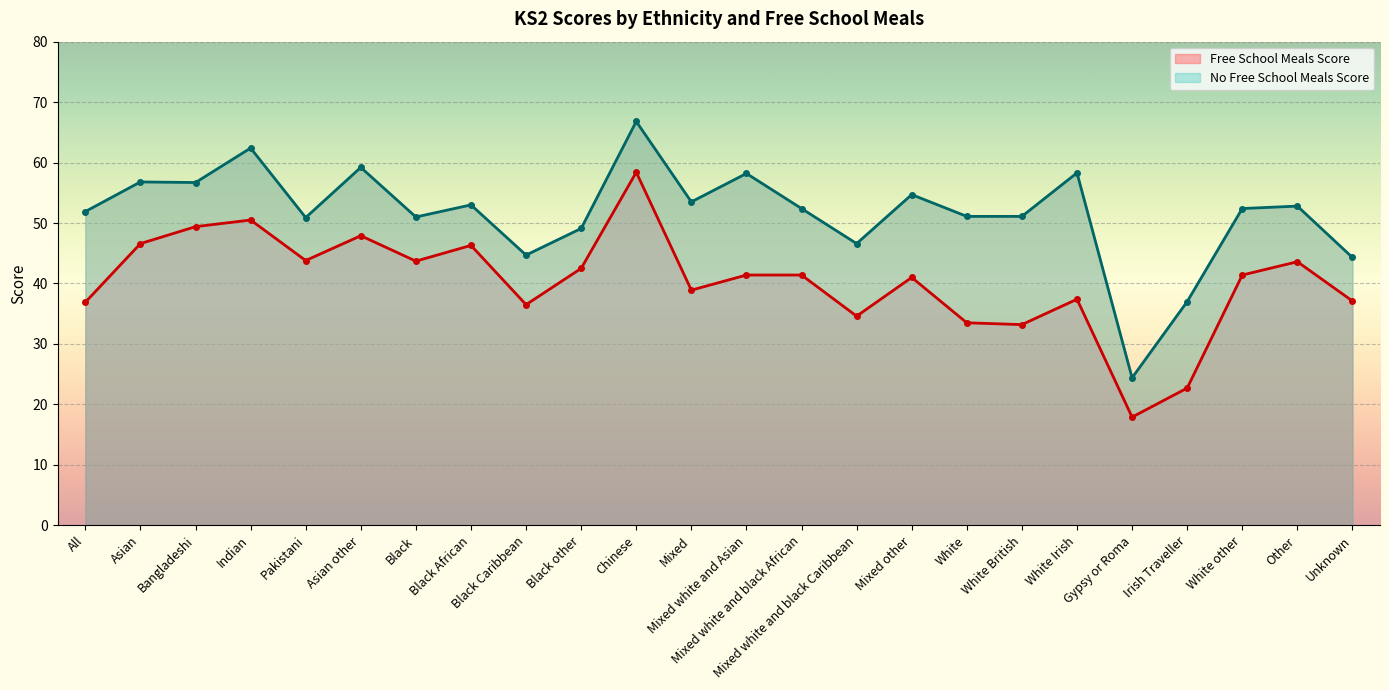

What value does the Free School Meals Score series have at Unknown?

37.1